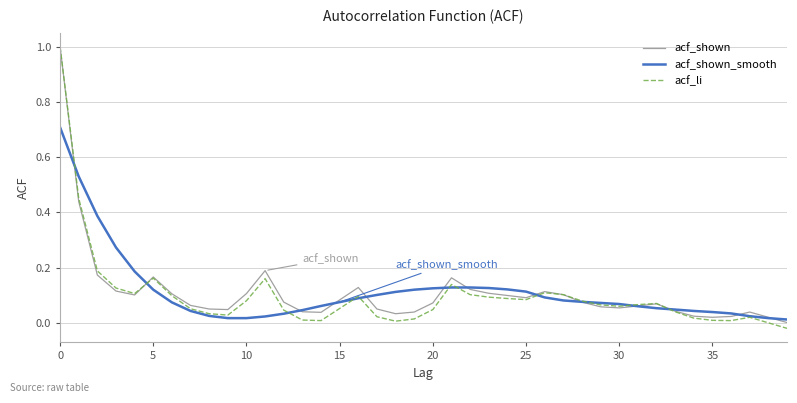

Count the number of data series in this chart.

3